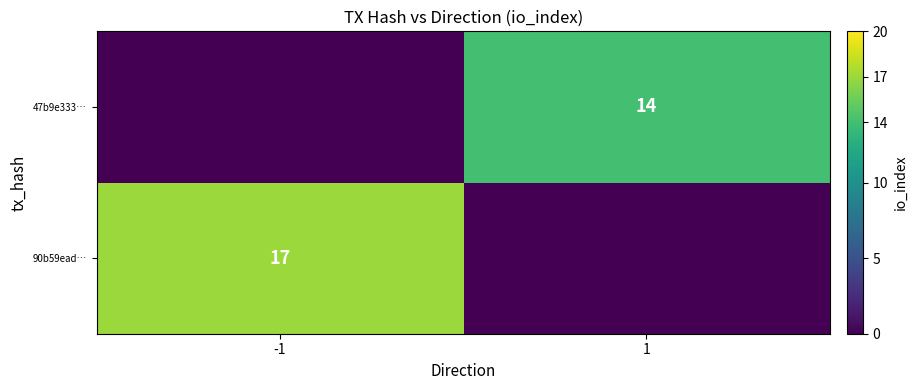

Is it true that 47b9e333… equals 25 at 1?

False